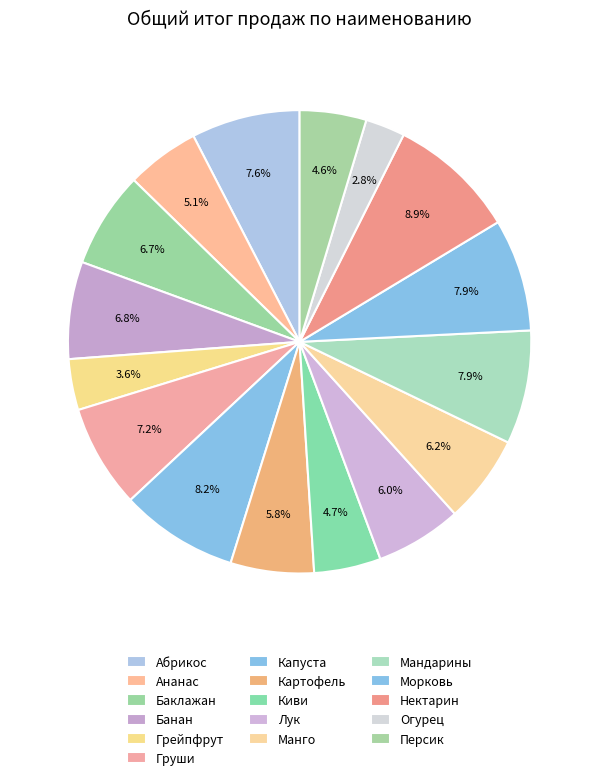

Does Огурец account for over 50% of the chart?

No